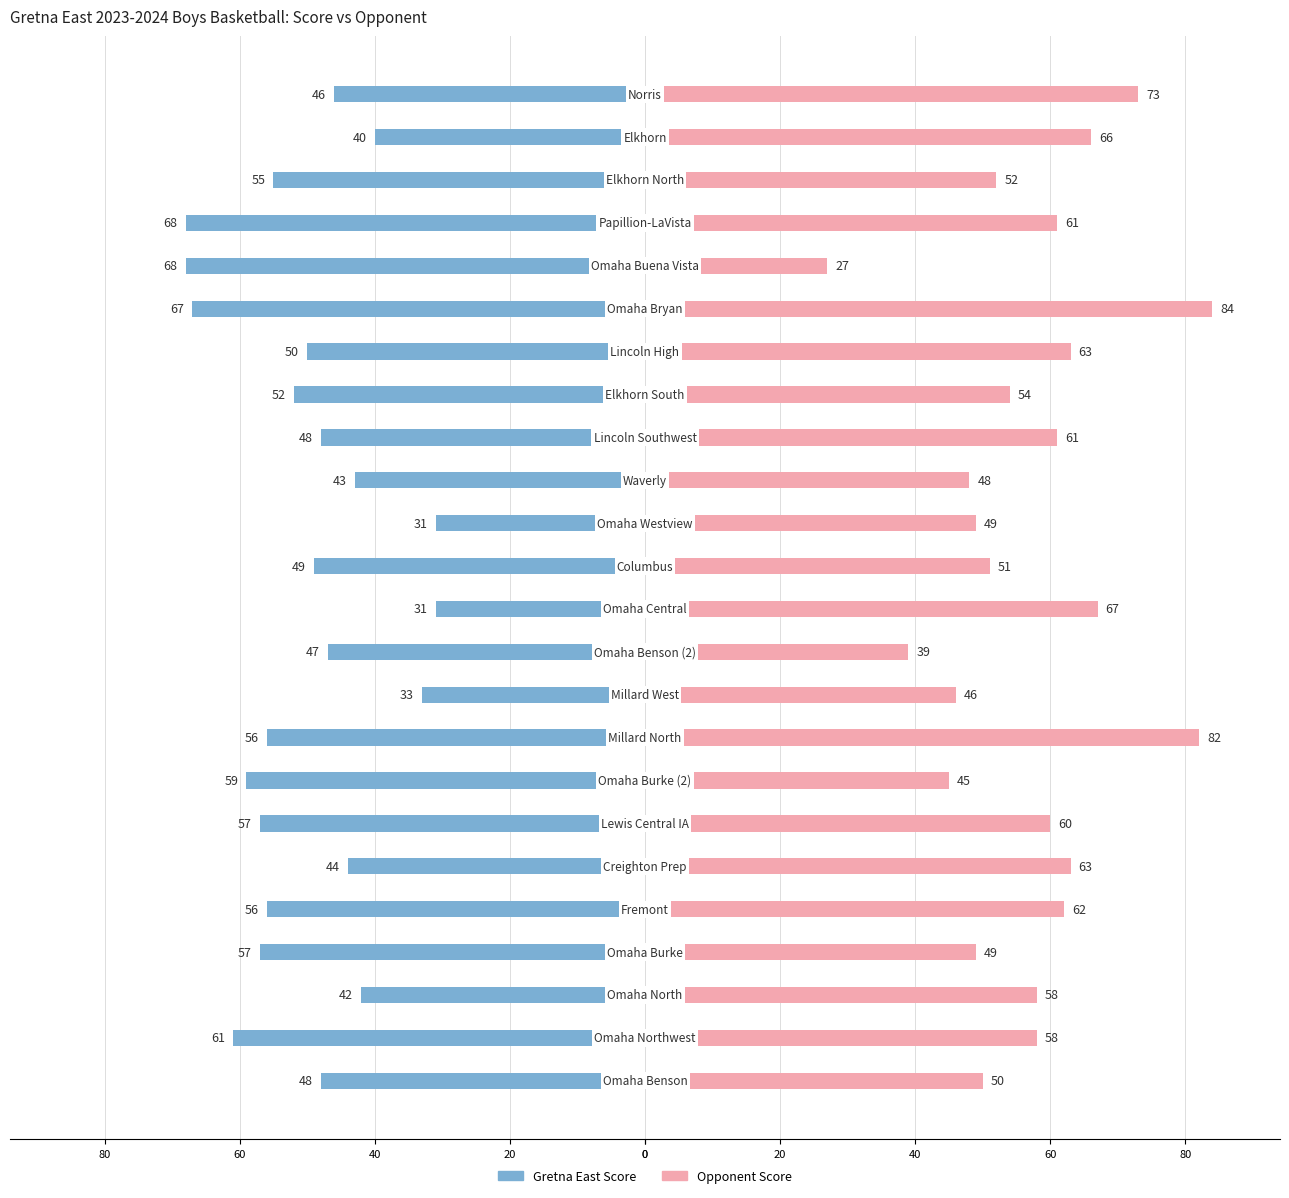

The Gretna East Score series shows -13 at 13. True or false?

False